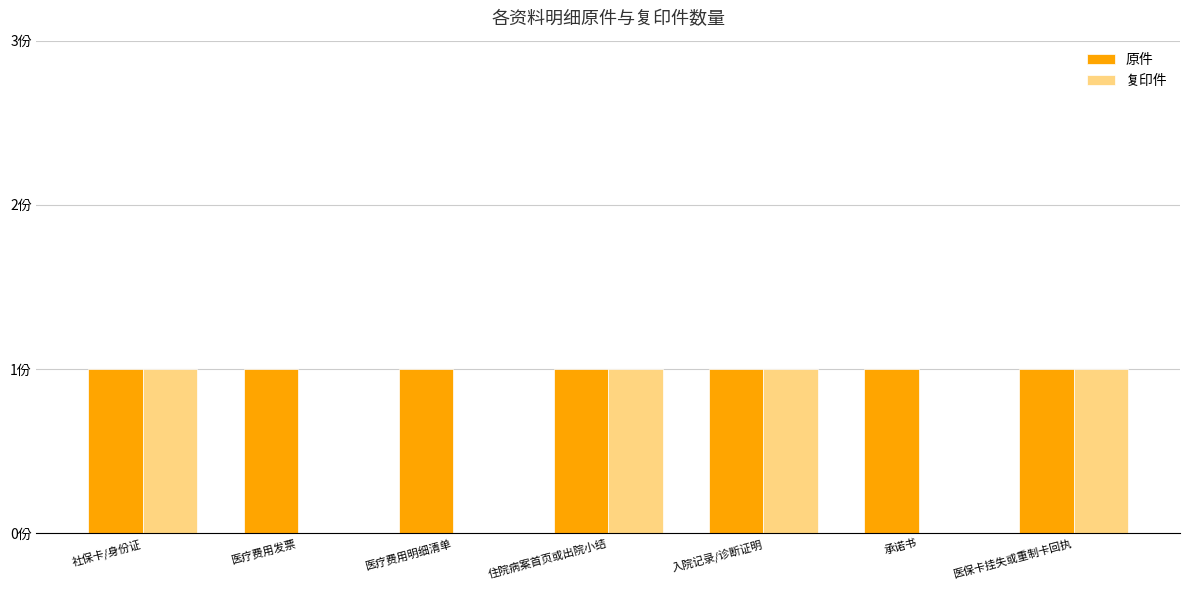

At which category does the chart reach its minimum across all series?

医疗费用发票